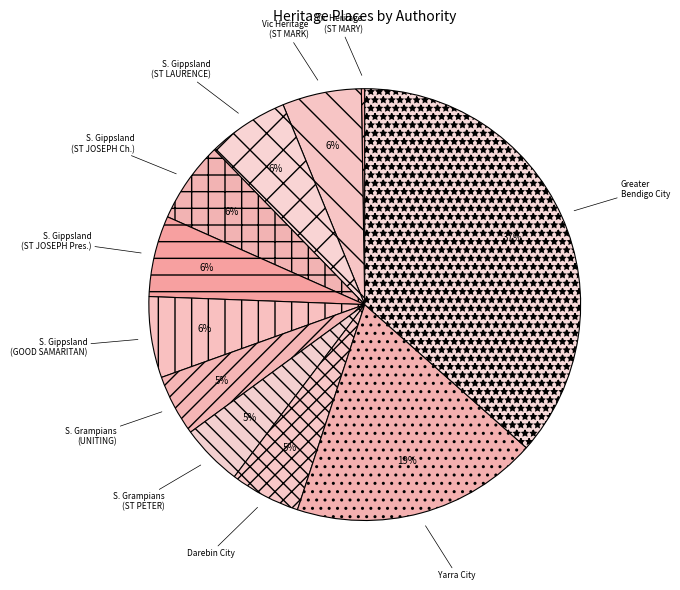

Do S. Grampians (ST PETER) and Yarra City together represent more than half of the pie?

No